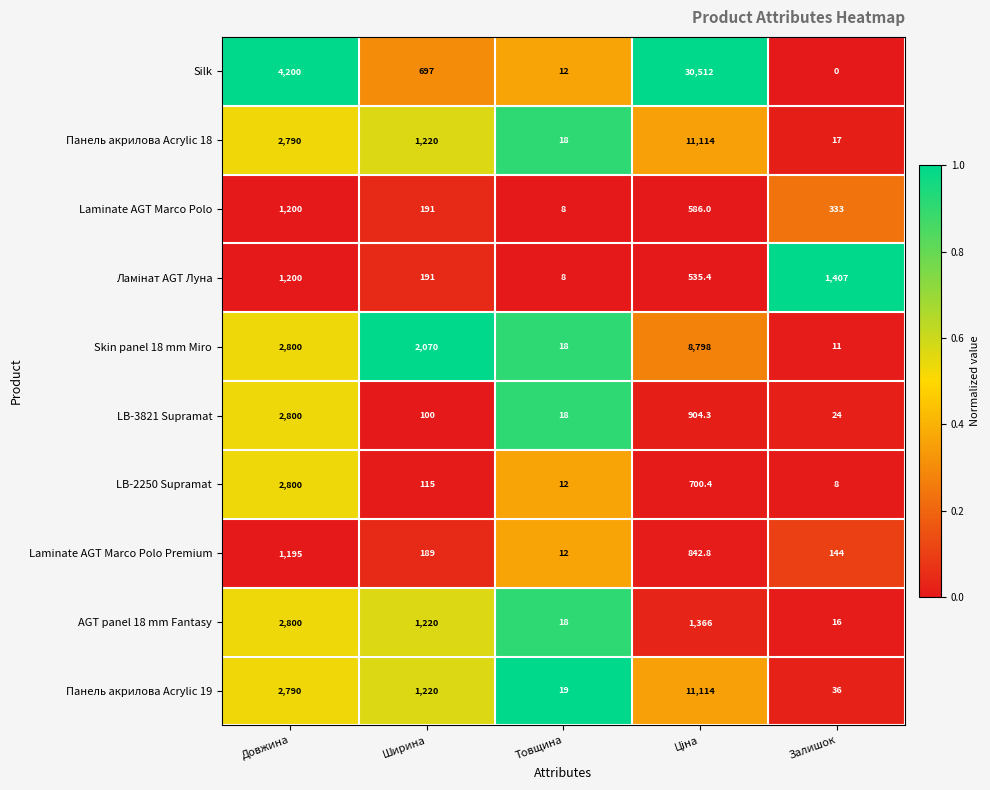

Which series changed the most between Ширина and Товщина?

Skin panel 18 mm Miro